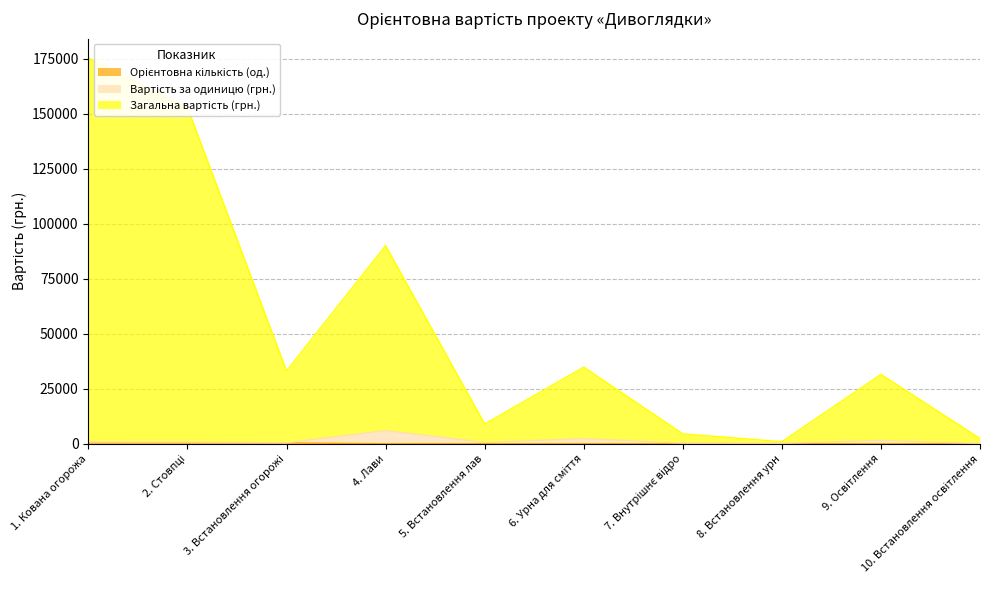

The Орієнтовна кількість (од.) series shows 20.0 at 9. Освітлення. True or false?

True